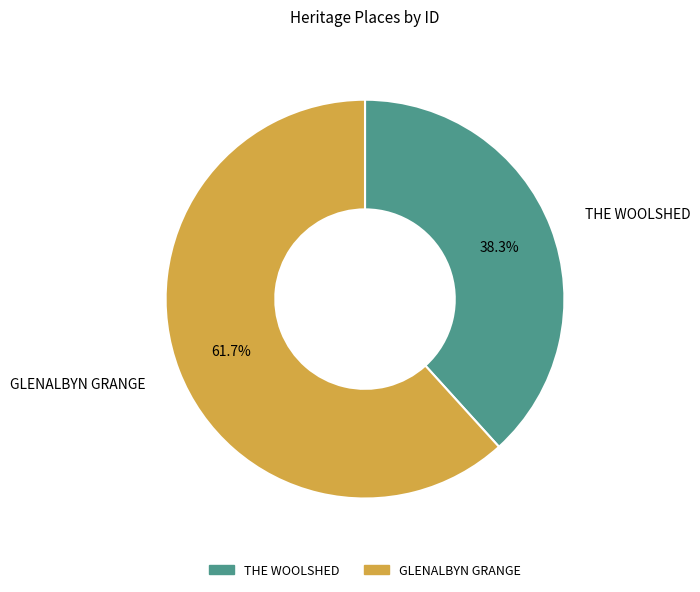

Is it true that GLENALBYN GRANGE is 62% of the pie?

True